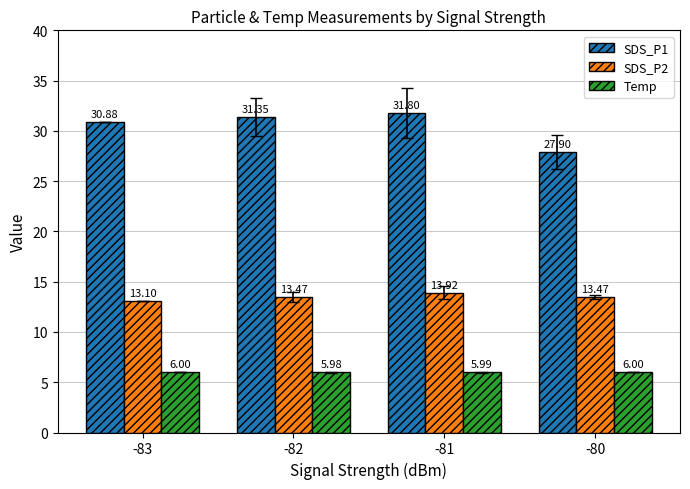

Which series has the widest spread of values?

SDS_P1